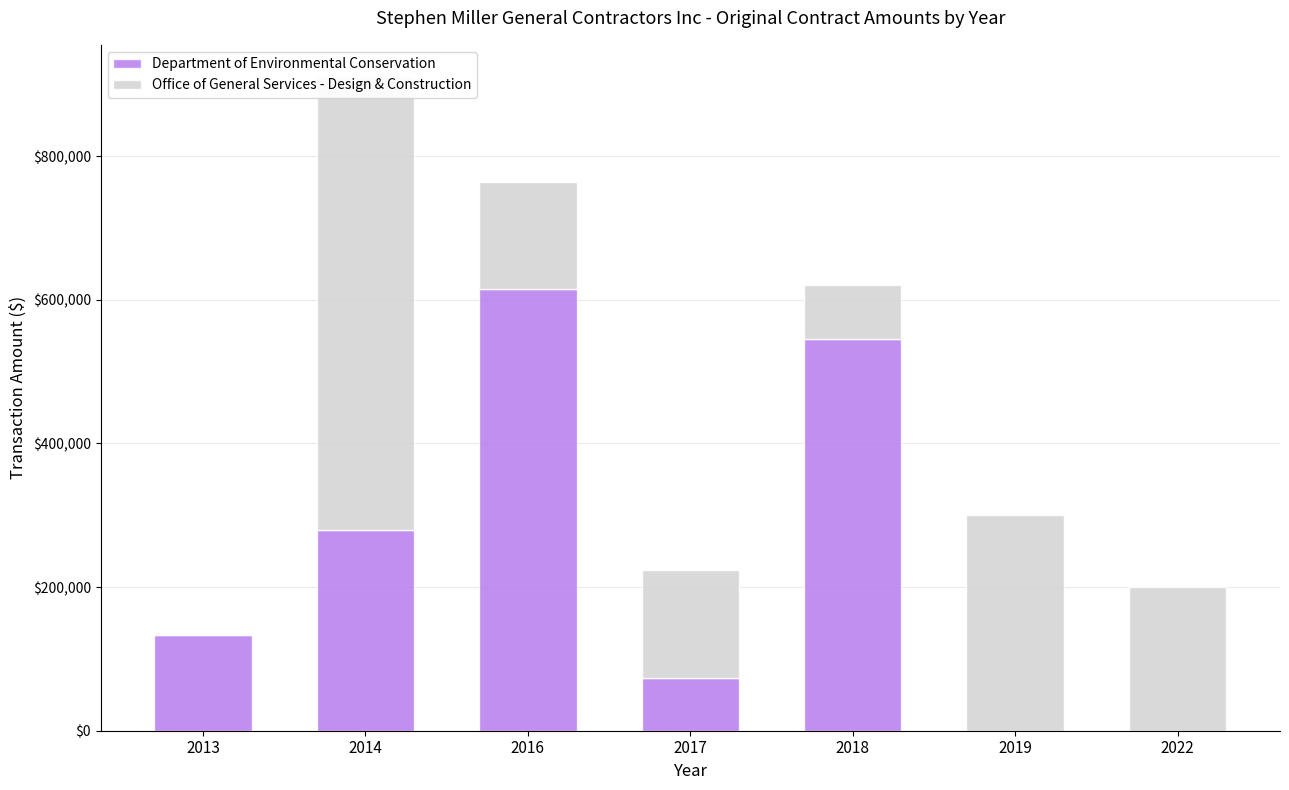

Are the bars horizontal?

No